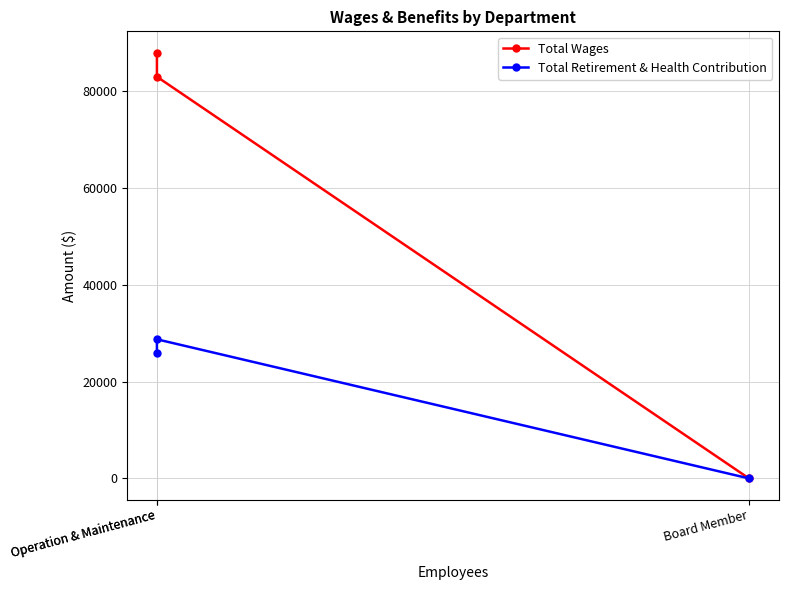

Reading left to right, extract all data points from this chart.

Total Wages: Operation & Maintenance=88029	Operation & Maintenance=83042	Board Member=0
Total Retirement & Health Contribution: Operation & Maintenance=25967	Operation & Maintenance=28759	Board Member=0